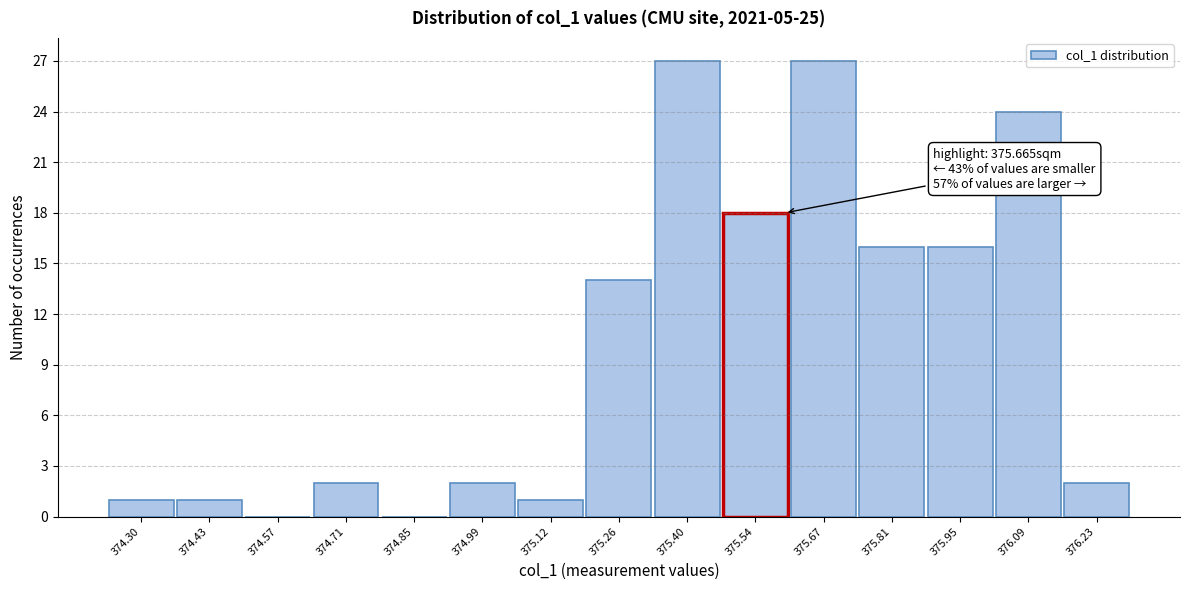

Reading right to left, what are all the values shown in this chart?

376.23=2	376.09=24	375.95=16	375.81=16	375.67=27	375.54=18	375.40=27	375.26=14	375.12=1	374.99=2	374.85=0	374.71=2	374.57=0	374.43=1	374.30=1